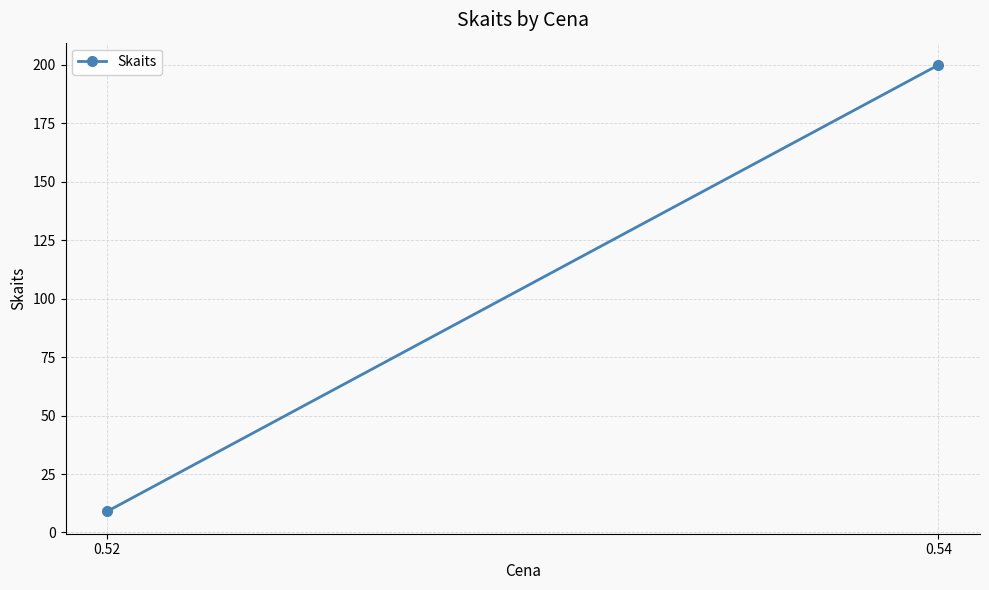

True or false: the data shows 200 at 0.54.

True